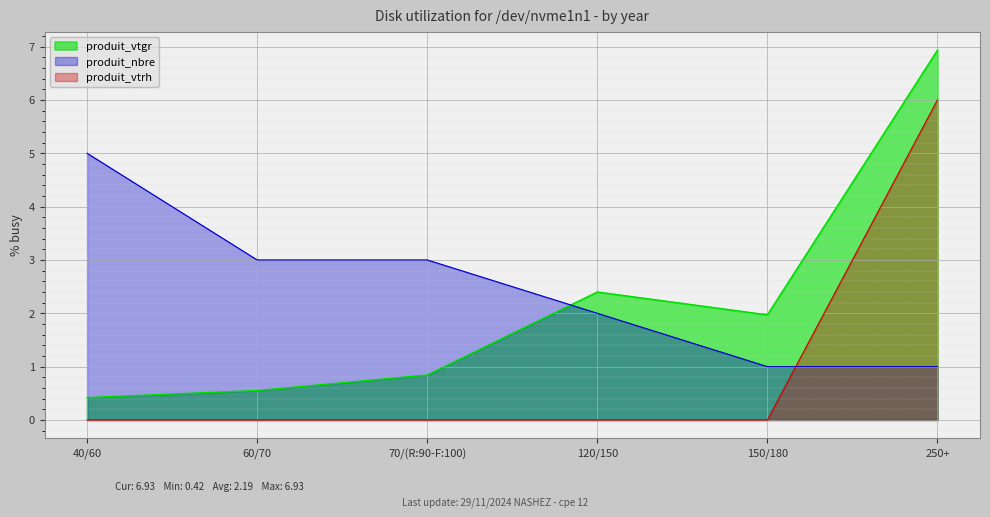

Which category has the highest value in the produit_vtrh series?

250+